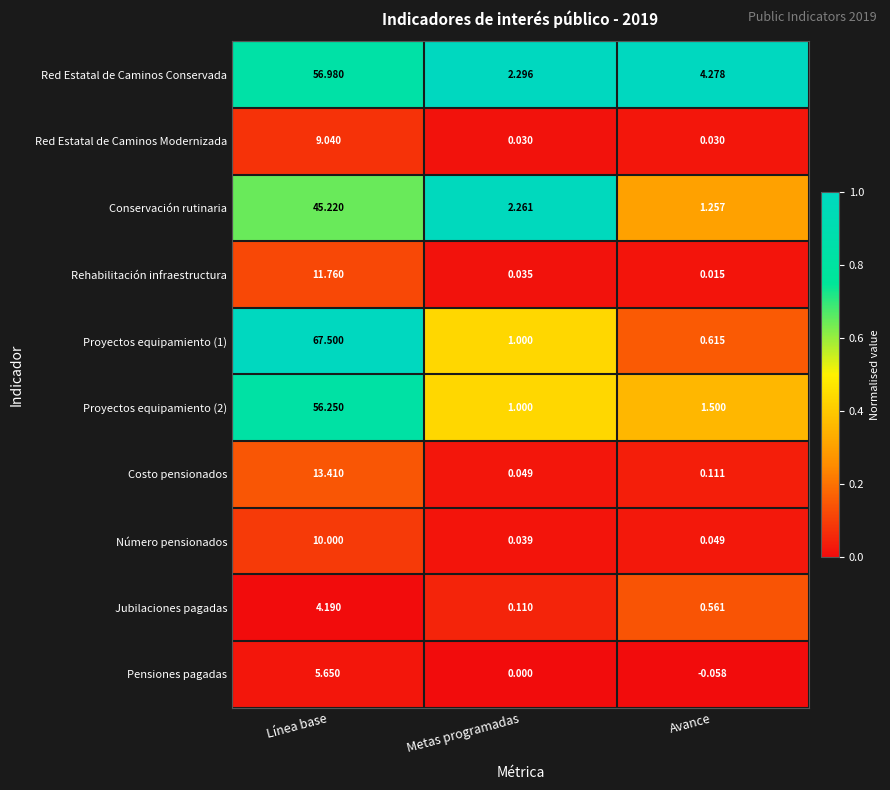

Which label corresponds to the smallest value in the chart?

Avance